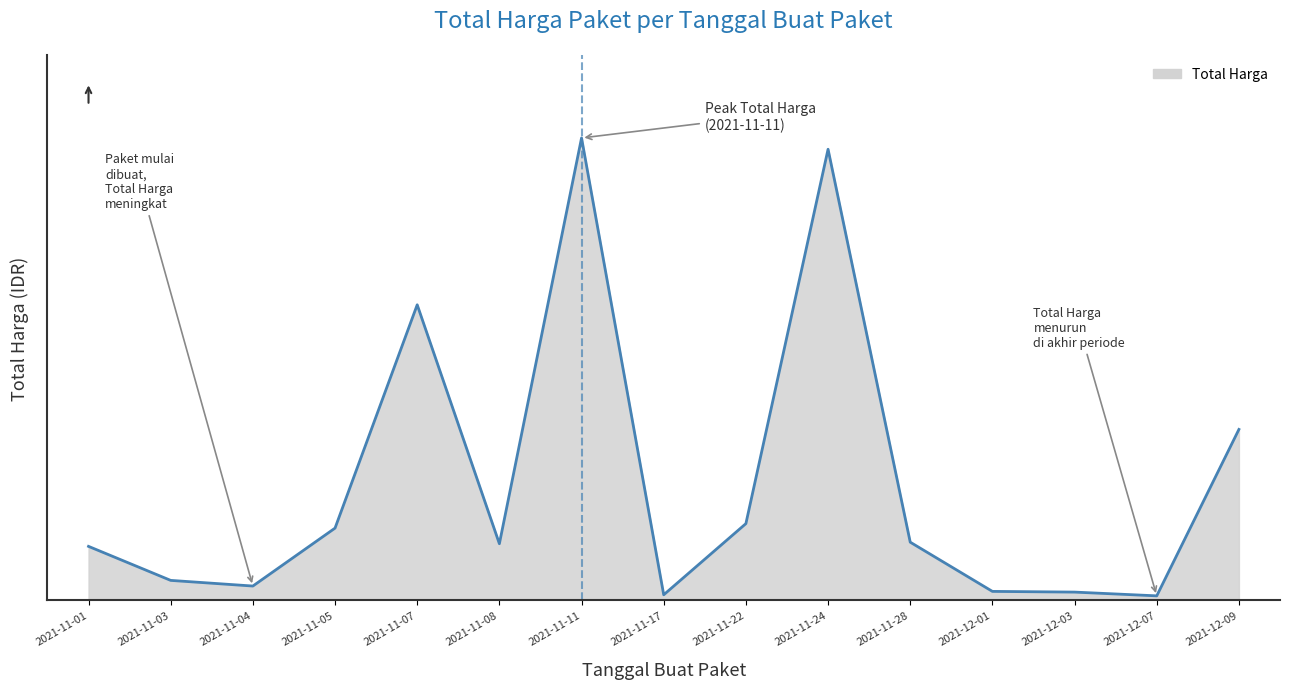

Is this an area chart (filled region under the line)?

Yes